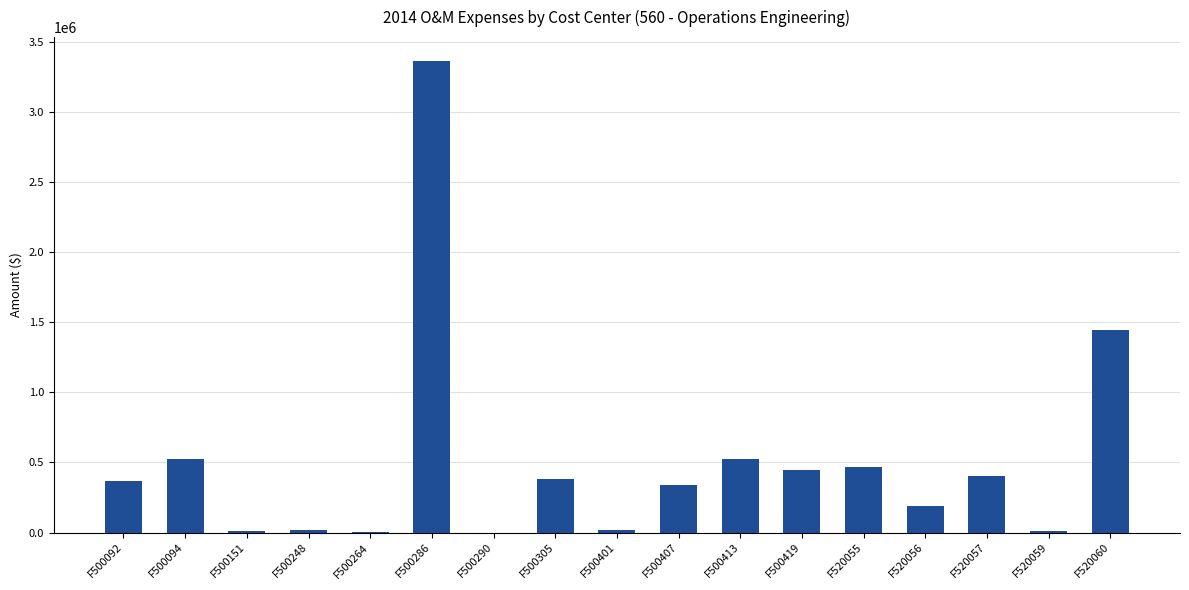

Approximately how many times larger is the value at F500305 compared to F520060?

0.3